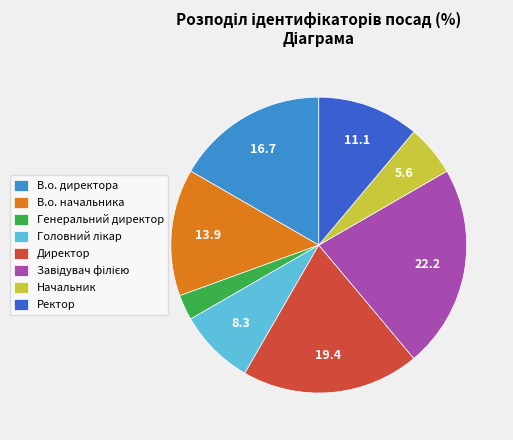

Does any single category account for the majority?

No